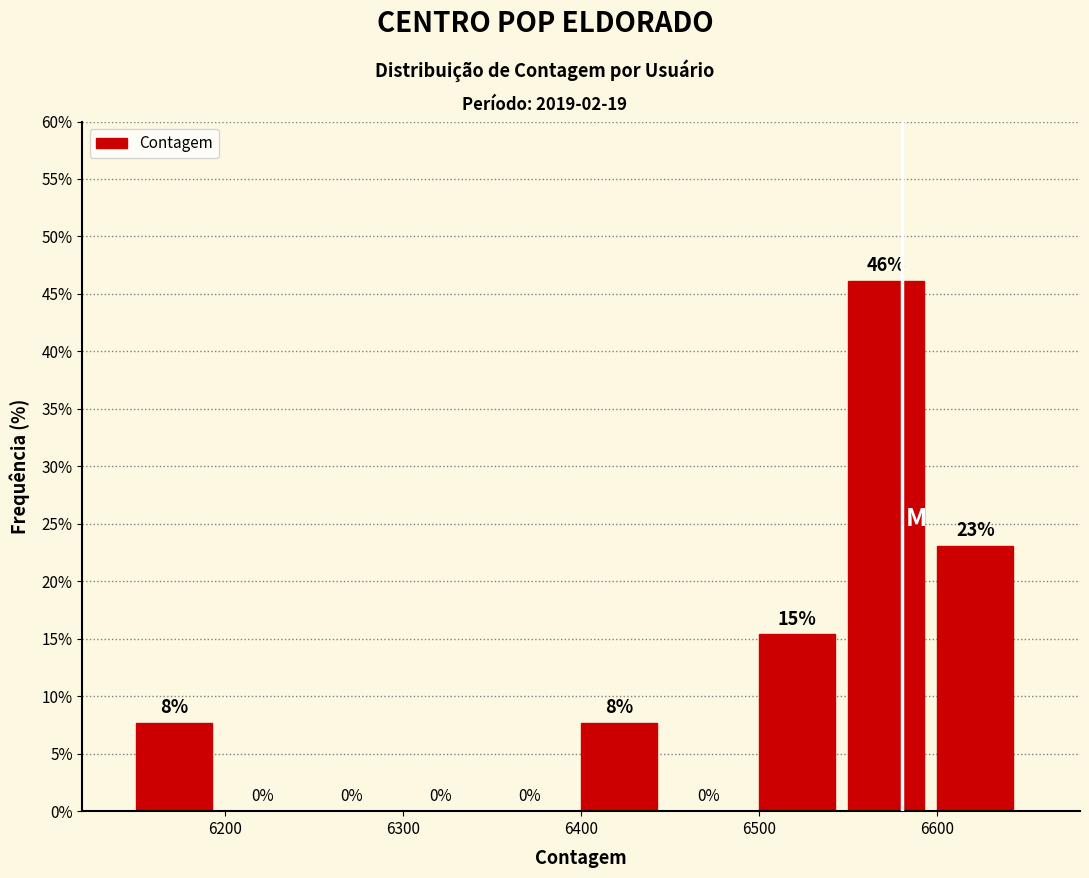

Over which range of the x-axis is the bar tallest?

6550 to 6600